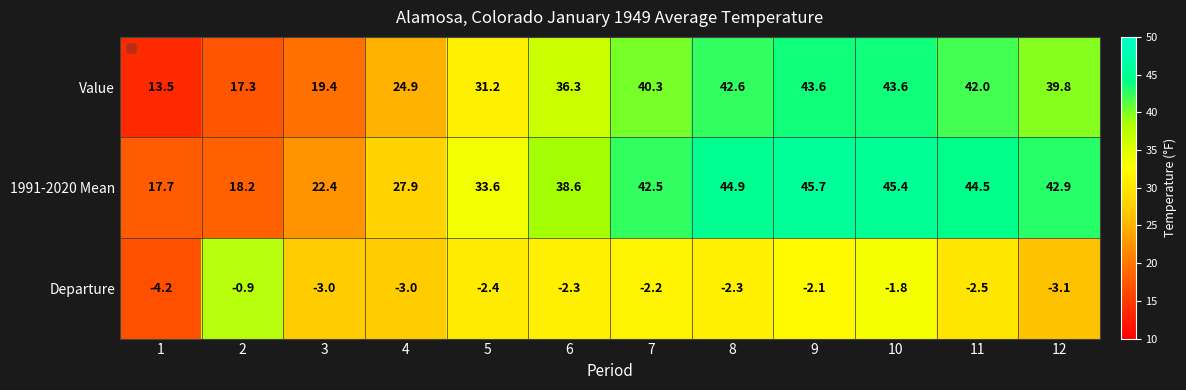

Which series has the largest total across all categories?

1991-2020 Mean